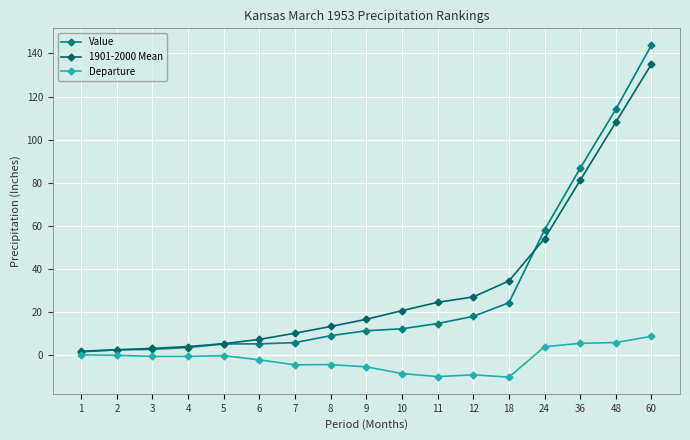

Which series changed the most between 4 and 11?

1901-2000 Mean